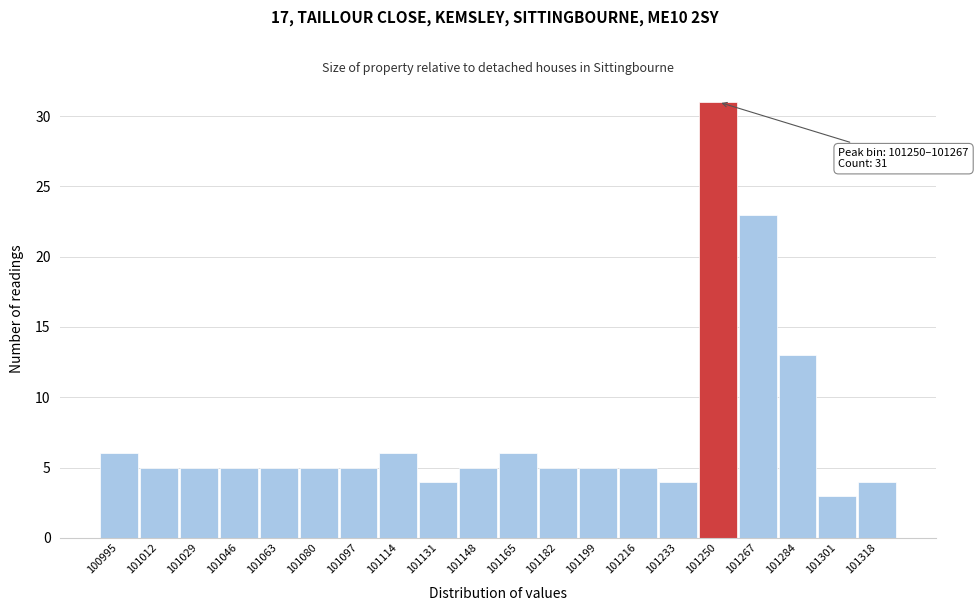

Reading left to right, what are all the values shown in this chart?

100995=6	101012=5	101029=5	101046=5	101063=5	101080=5	101097=5	101114=6	101131=4	101148=5	101165=6	101182=5	101199=5	101216=5	101233=4	101250=31	101267=23	101284=13	101301=3	101318=4